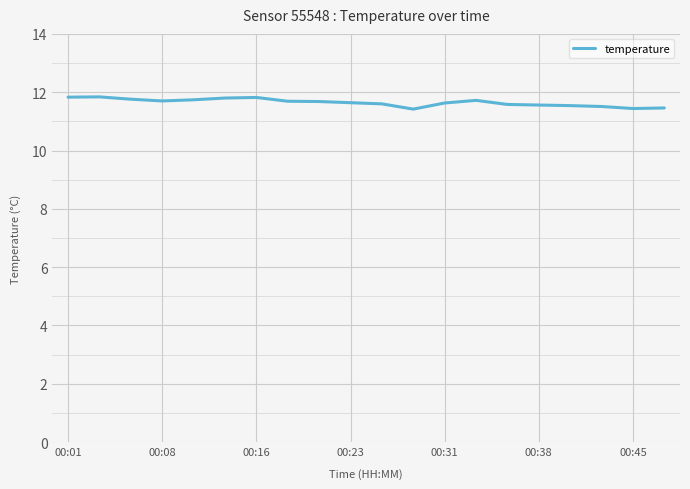

What is the smallest value displayed?

11.4